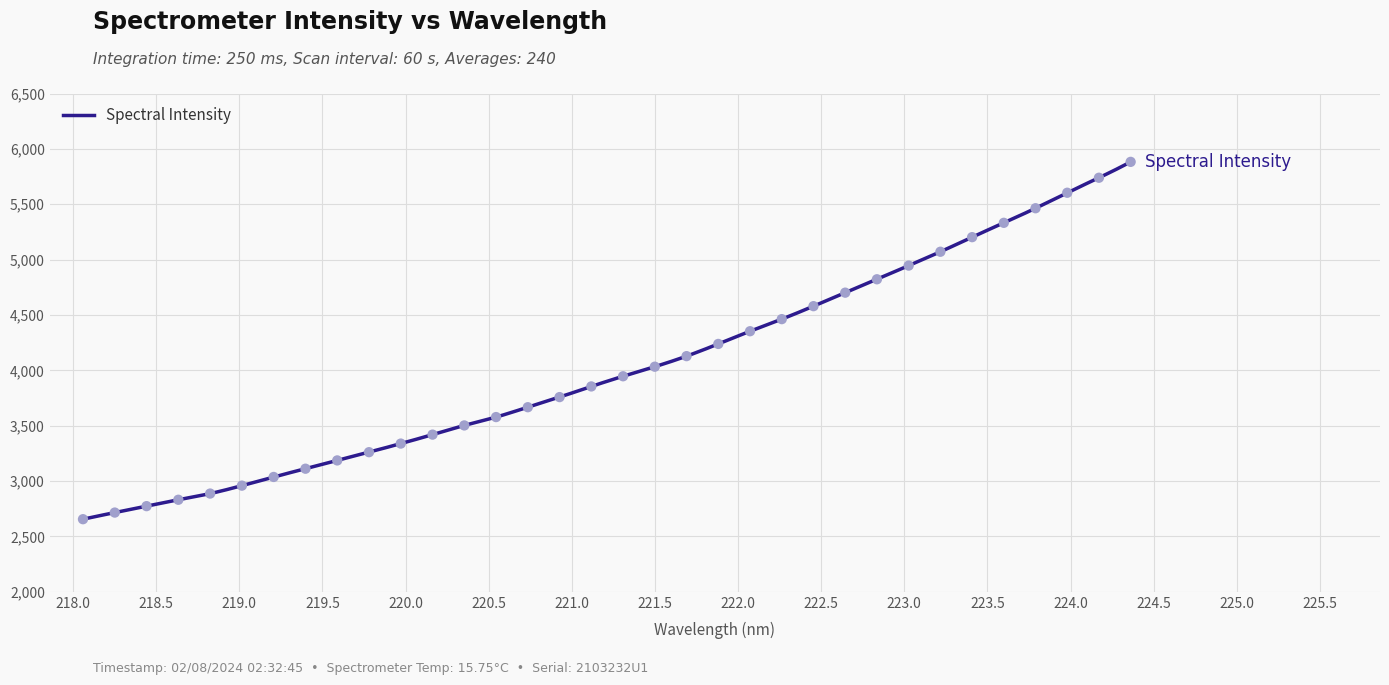

Approximately how many times larger is the value at 220.1623 compared to 220.7354?

0.9